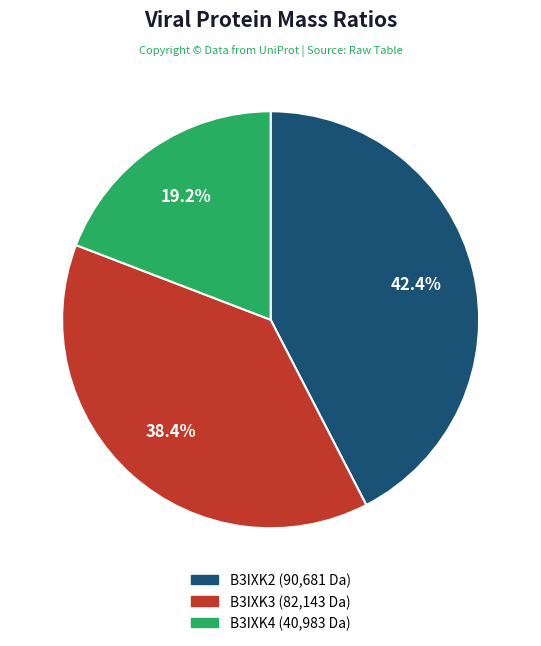

What is the ratio of the value at B3IXK4 to the value at B3IXK3?

0.5